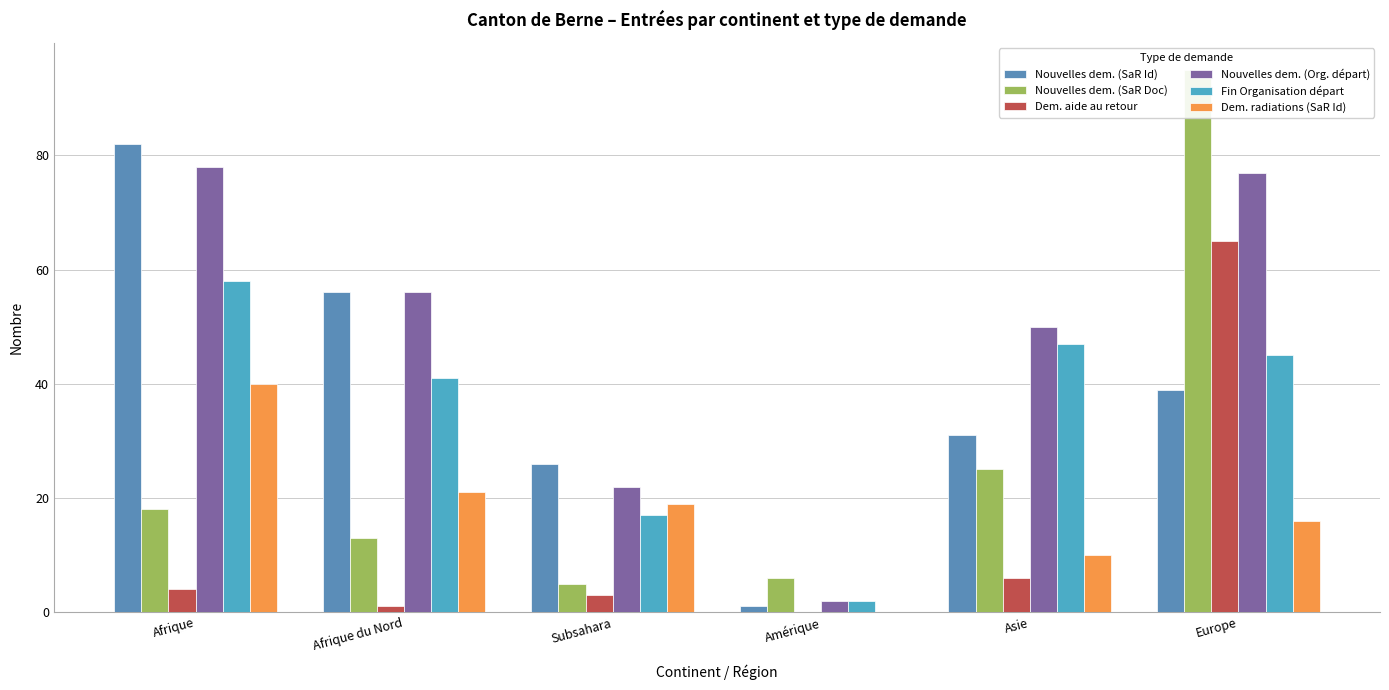

True or false: Dem. aide au retour has a value of 2 at Afrique du Nord.

False